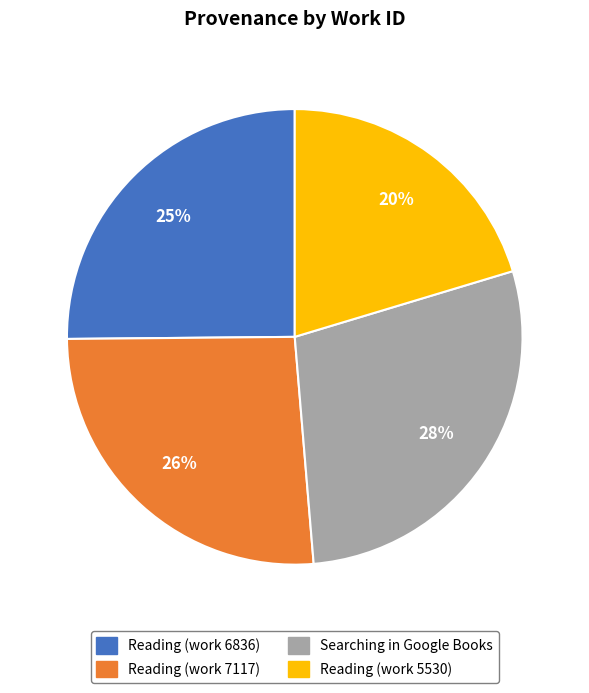

To the nearest percent, what is the combined percentage of Reading (work 6836) and Reading (work 5530)?

45%